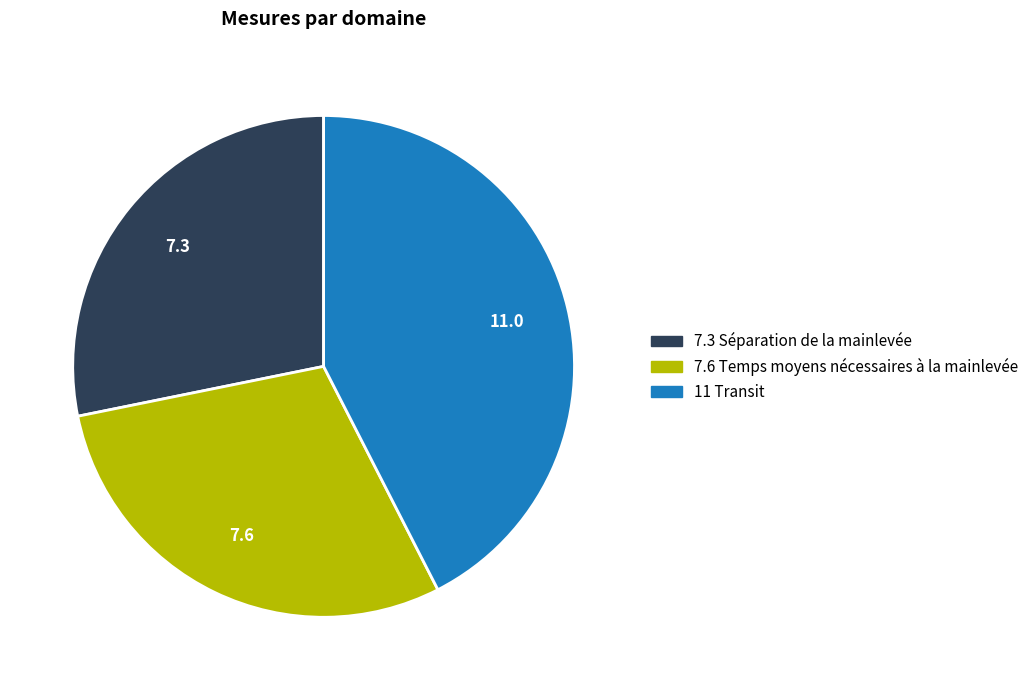

Between 7.3 Séparation de la mainlevée and 11 Transit, which is larger?

11 Transit